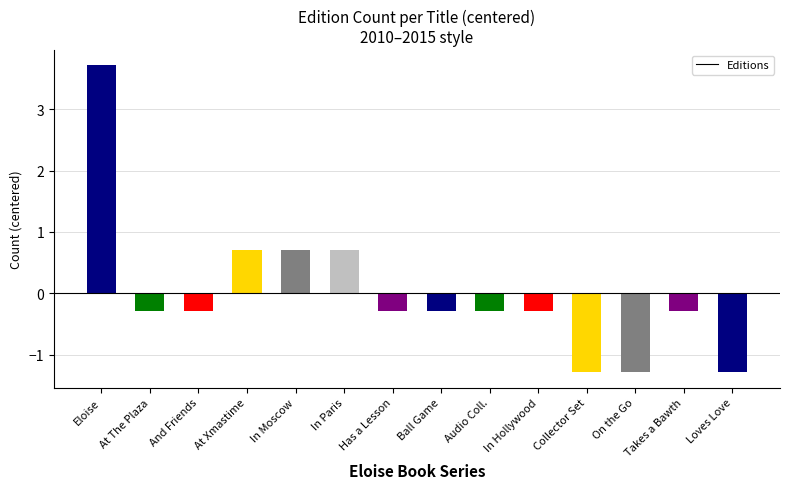

True or false: Edition Count has a value of -0.3 at Ball Game.

True